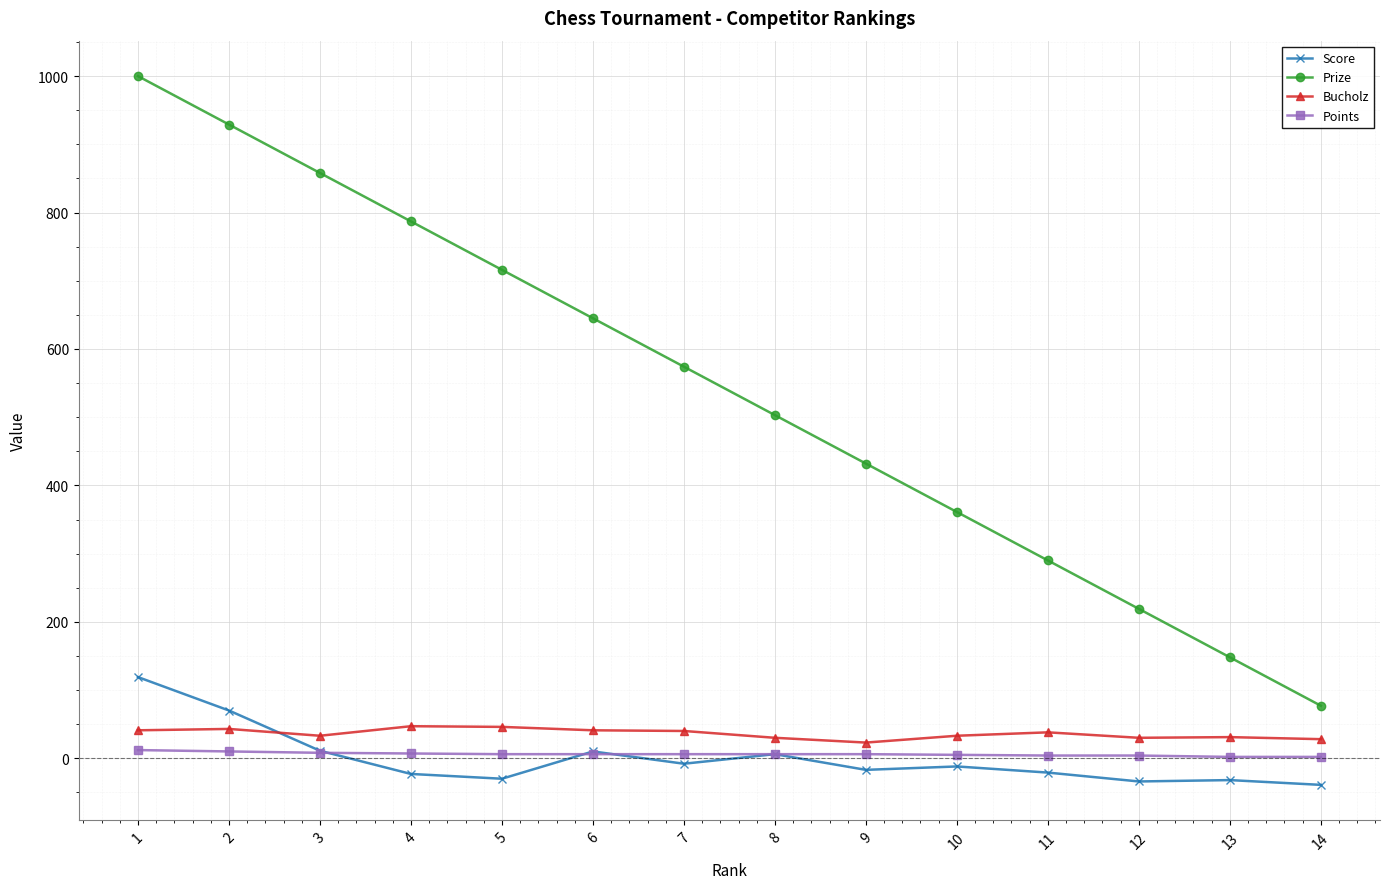

After their last crossing, which series has the higher values: Score or Bucholz?

Bucholz